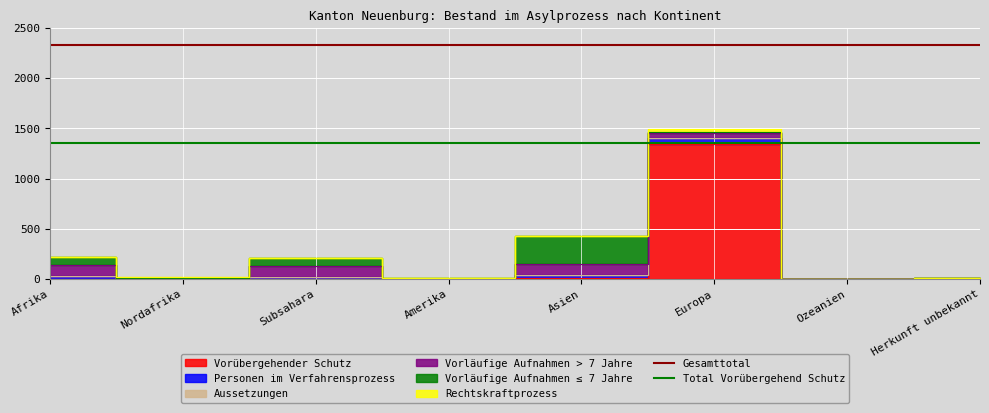

The value of Total Vorübergehend Schutz at Nordafrika is 627. True or false?

False